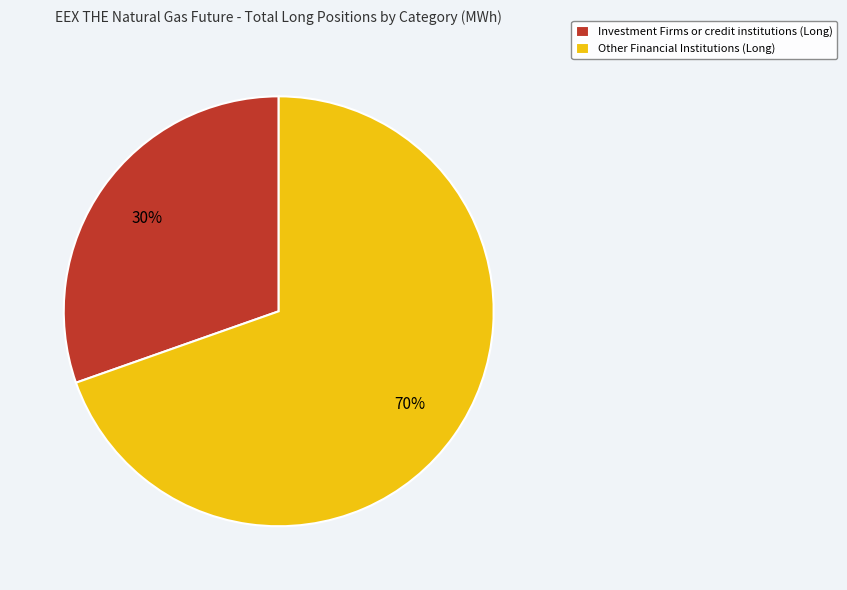

The Investment Firms or credit institutions (Long) slice represents 30% of the pie. True or false?

True